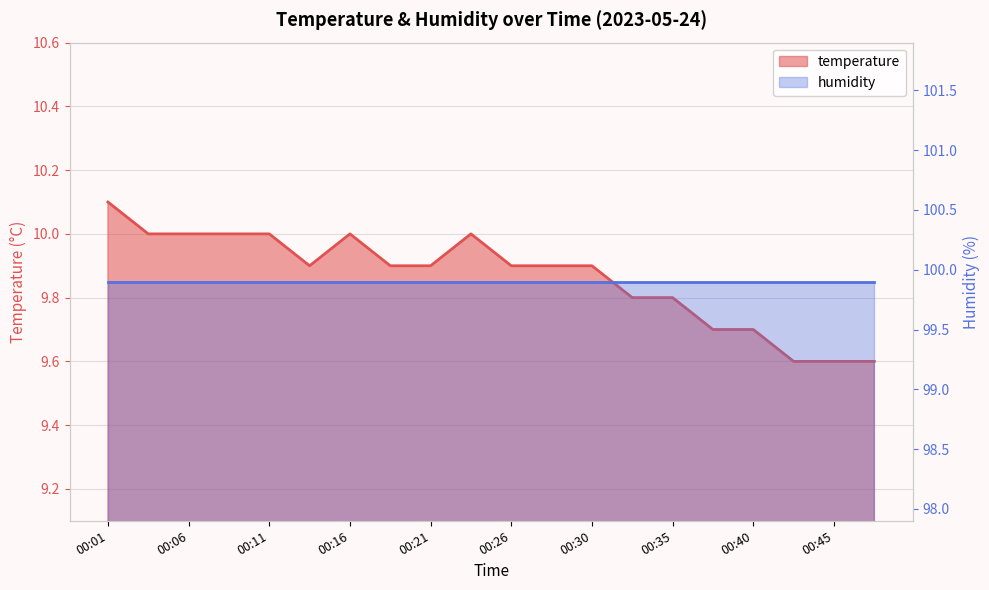

The value at 00:40 is 2.9. True or false?

False